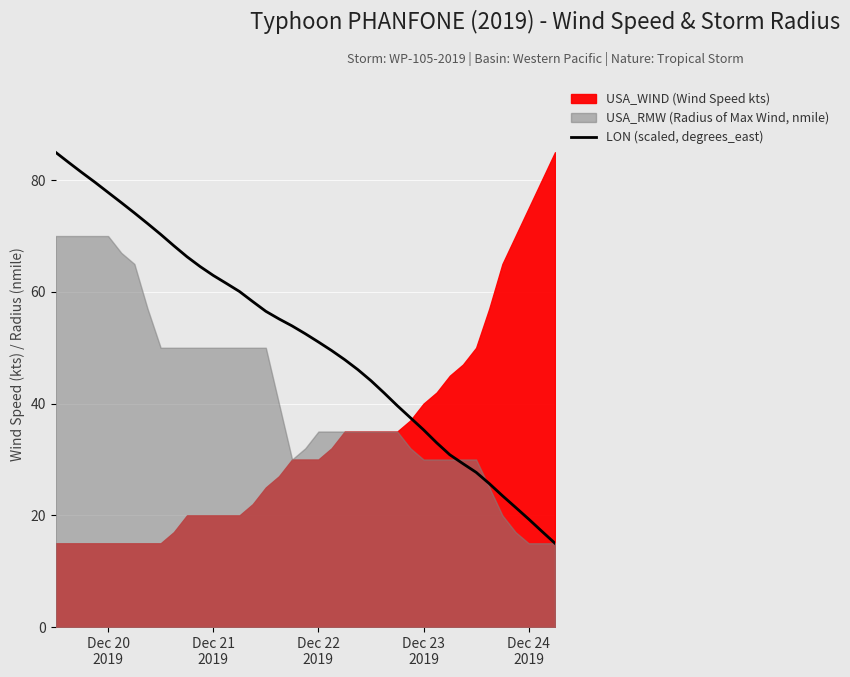

What is the maximum value for LON (scaled, degrees_east)?

85.0